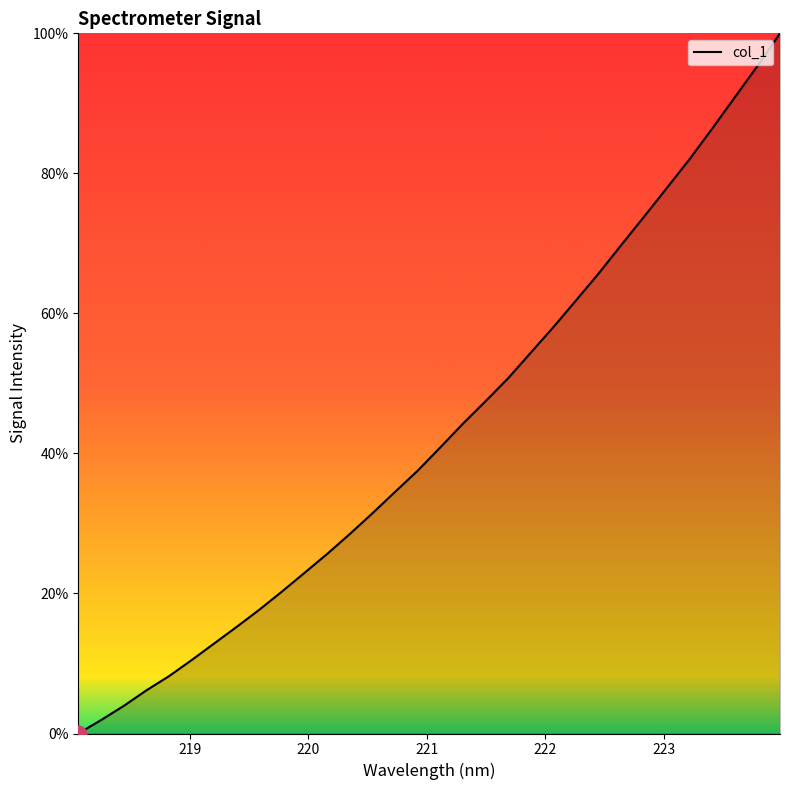

How many values are above zero?

31